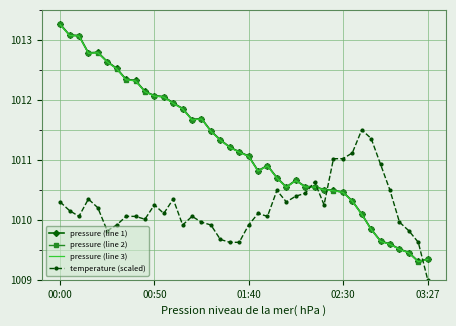

Which series ends up on top after the final intersection of temperature (scaled) and pressure (line 2)?

pressure (line 2)